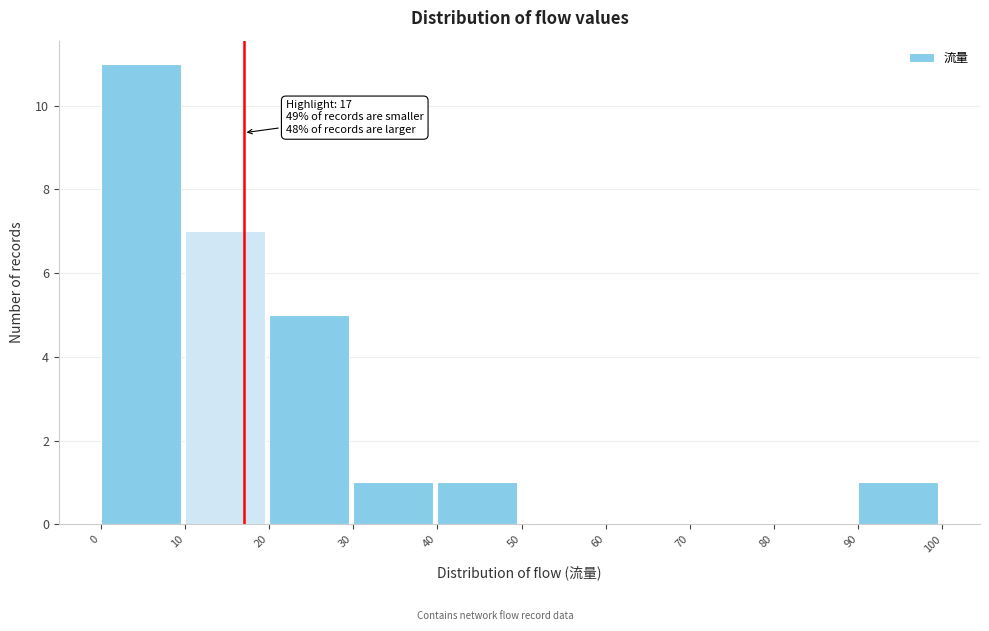

Which range on the x-axis has the tallest bar?

0 to 10